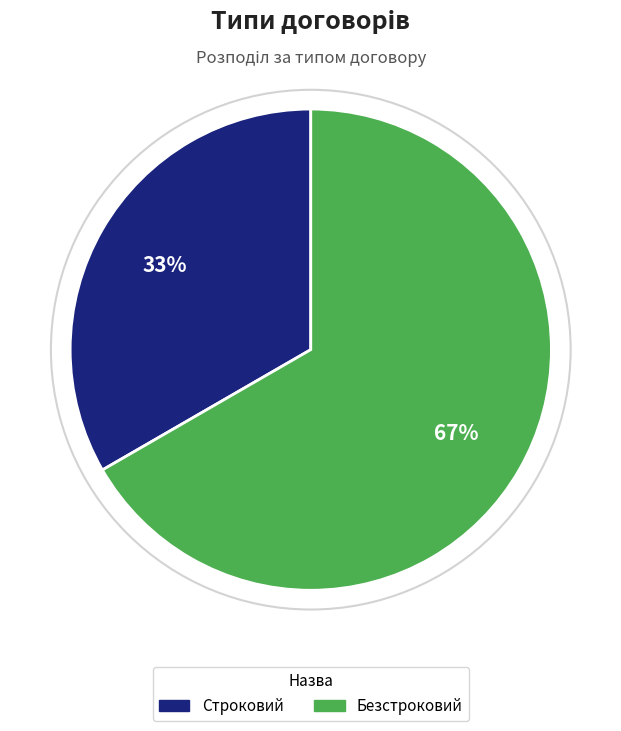

Is there any slice that represents more than half of the pie?

Yes